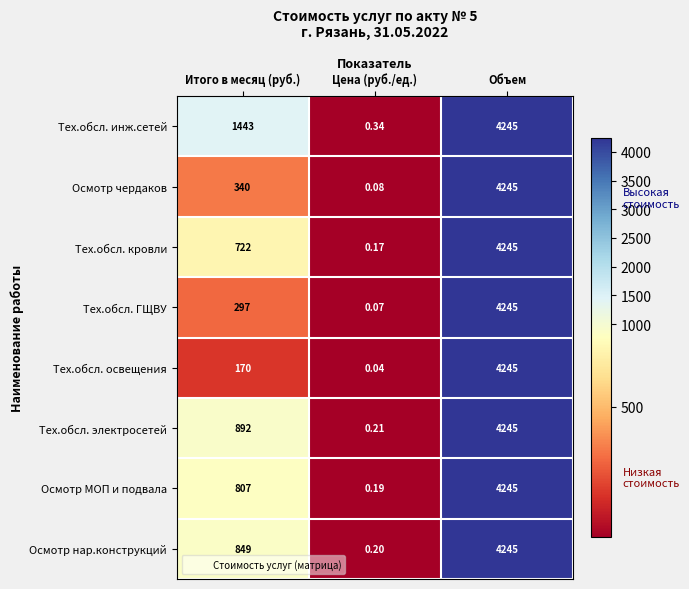

Where is Тех.обсл. освещения nearest to the value 2122?

Итого в месяц (руб.)